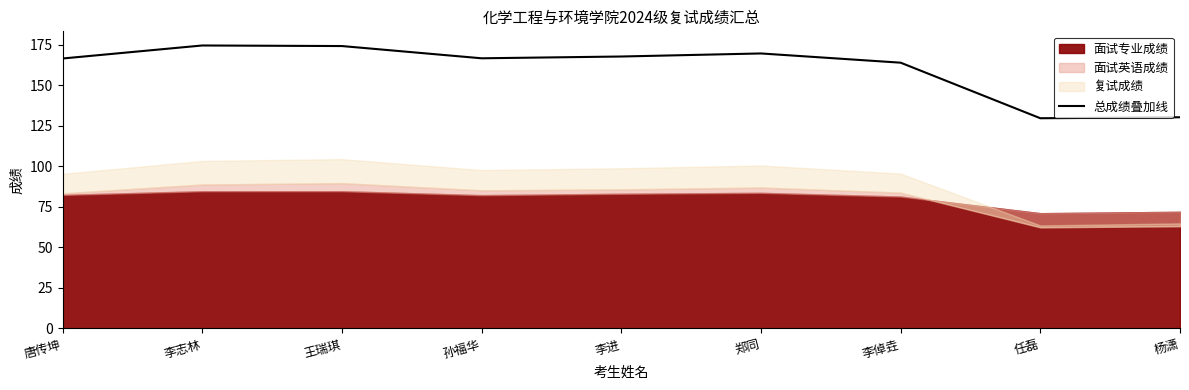

At which label is the value closest to 152?

李倬垚